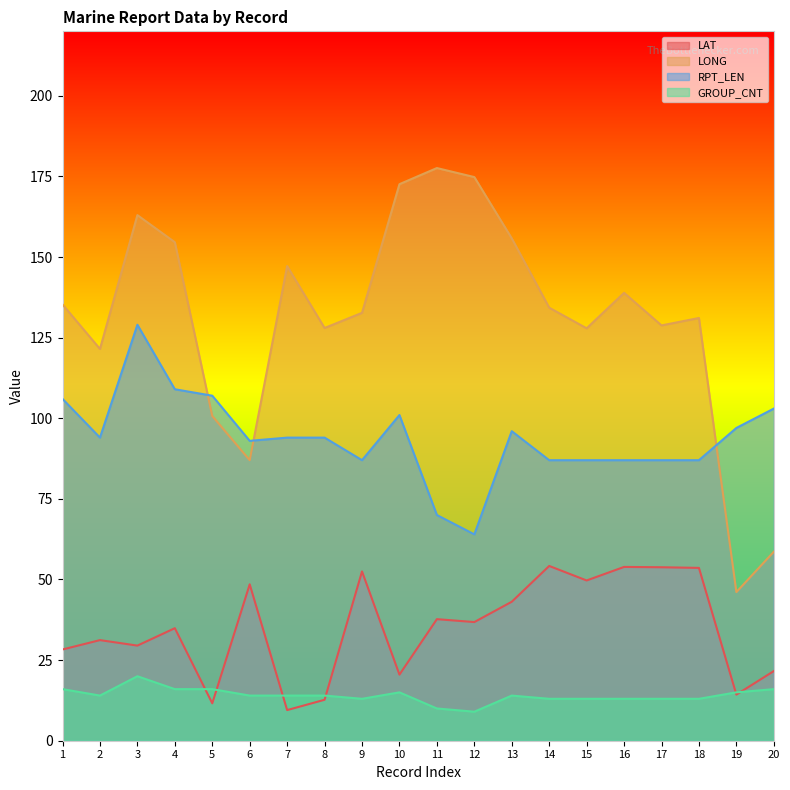

Reading left to right, list all the values displayed in this chart.

LAT: 28.3	31.2	29.5	34.9	11.6	48.5	9.5	12.7	52.5	20.5	37.7	36.8	43.1	54.2	49.7	53.9	53.8	53.6	14.3	21.6
LONG: 135.3	121.5	163.0	154.6	100.7	87.0	147.2	128.0	132.7	172.6	177.6	174.8	155.8	134.3	127.9	138.9	128.8	131.1	46.1	58.6
RPT_LEN: 106.0	94.0	129.0	109.0	107.0	93.0	94.0	94.0	87.0	101.0	70.0	64.0	96.0	87.0	87.0	87.0	87.0	87.0	97.0	103.0
GROUP_CNT: 16.0	14.0	20.0	16.0	16.0	14.0	14.0	14.0	13.0	15.0	10.0	9.0	14.0	13.0	13.0	13.0	13.0	13.0	15.0	16.0